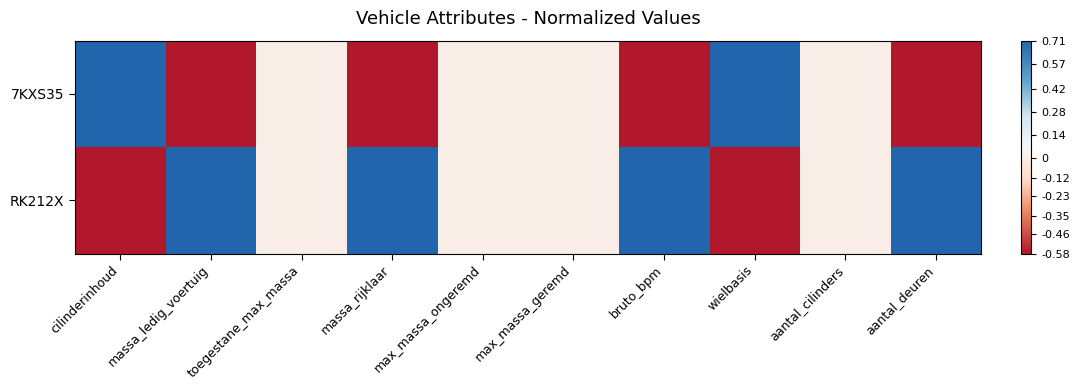

What is the greatest value displayed?

1